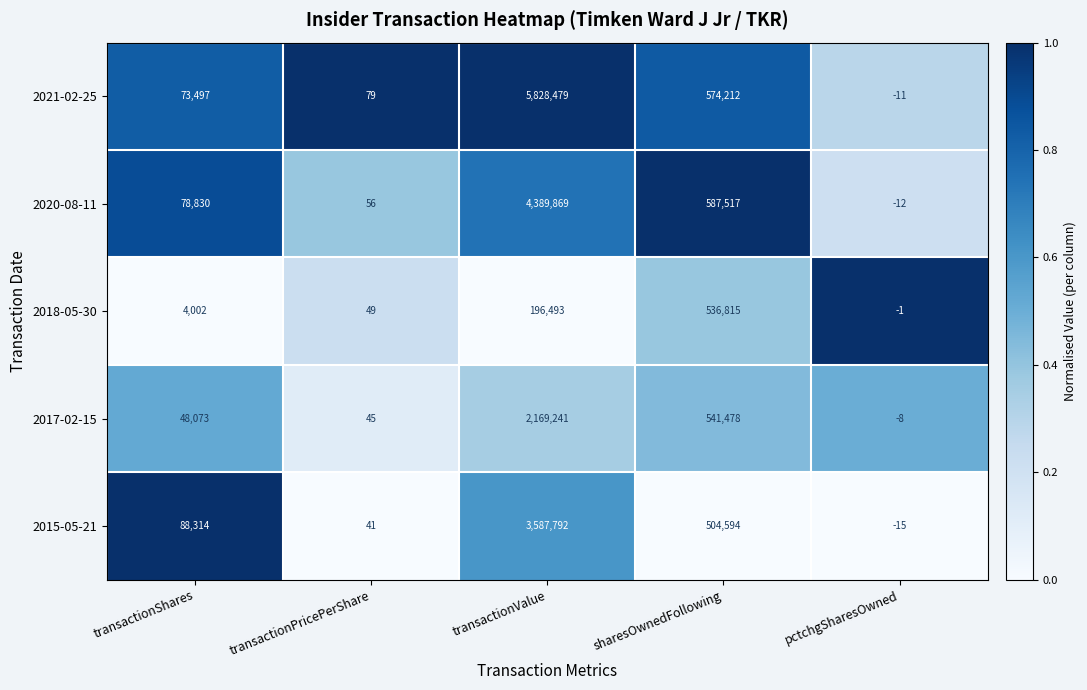

Which series has the largest total across all categories?

2021-02-25